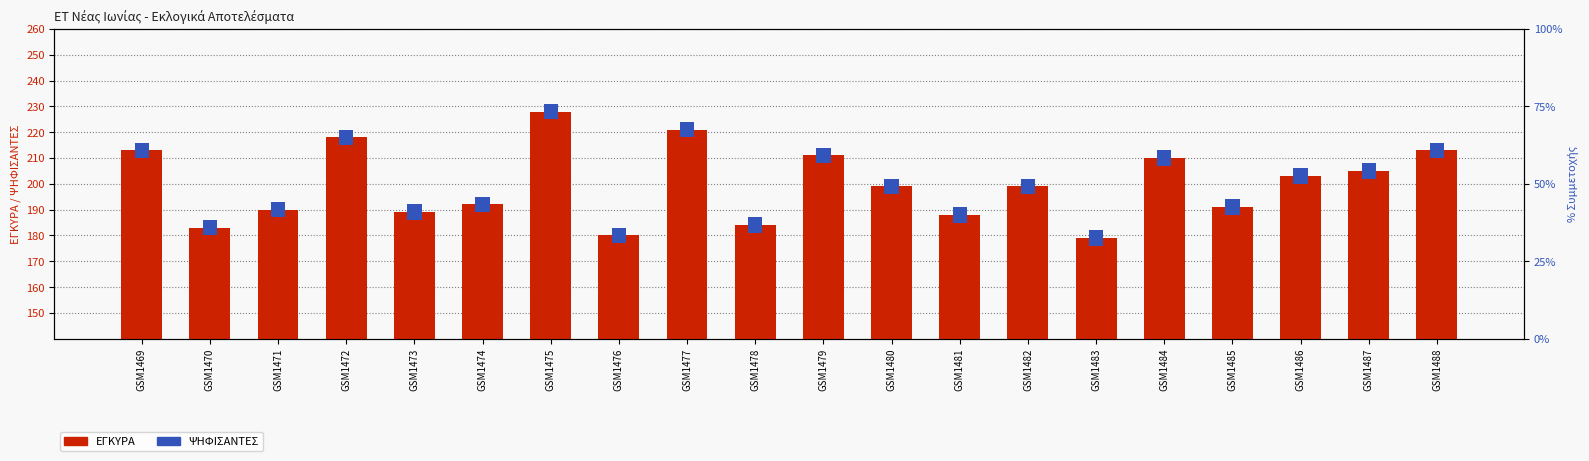

At which label does the data first exceed 199?

GSM1469